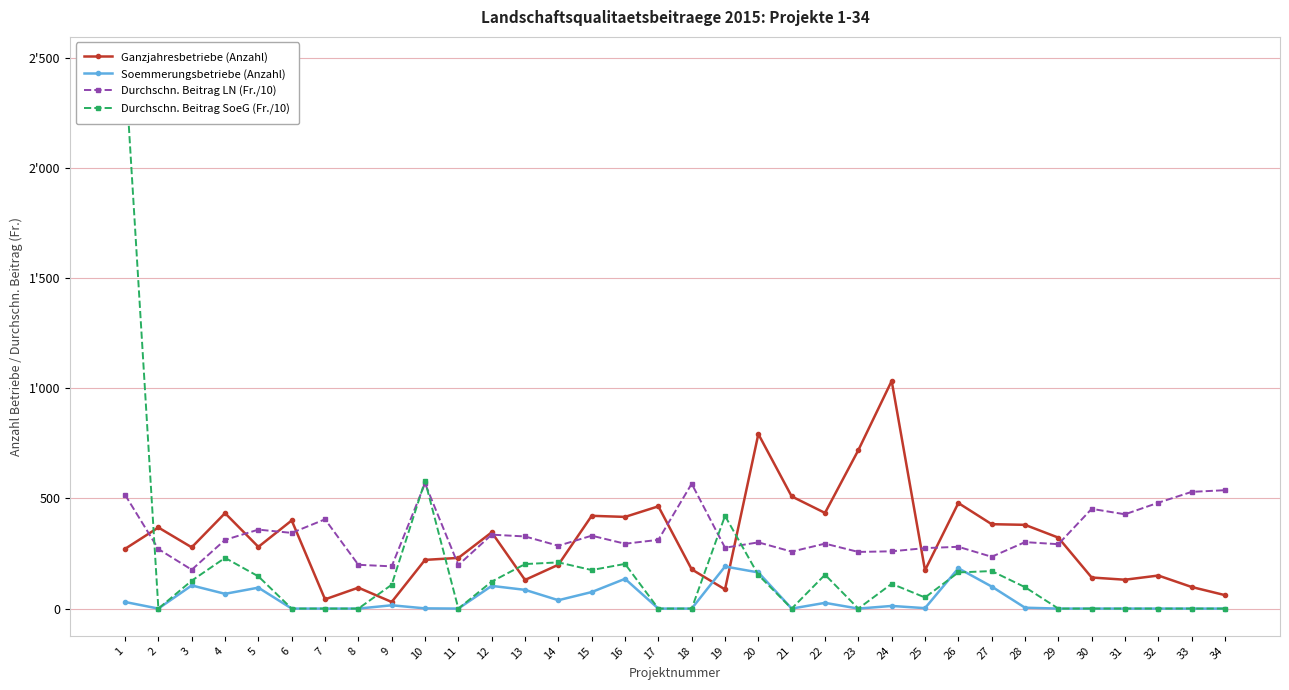

Reading left to right, extract all data points from this chart.

Ganzjahresbetriebe (Anzahl): 1=271.0	2=368.0	3=278.0	4=433.0	5=280.0	6=400.0	7=42.0	8=95.0	9=30.0	10=221.0	11=230.0	12=346.0	13=130.0	14=199.0	15=421.0	16=416.0	17=464.0	18=178.0	19=87.0	20=792.0	21=509.0	22=434.0	23=719.0	24=1033.0	25=174.0	26=479.0	27=383.0	28=380.0	29=322.0	30=141.0	31=131.0	32=150.0	33=98.0	34=61.0
Soemmerungsbetriebe (Anzahl): 1=30.0	2=0.0	3=105.0	4=67.0	5=95.0	6=0.0	7=0.0	8=0.0	9=15.0	10=1.0	11=0.0	12=103.0	13=85.0	14=38.0	15=75.0	16=135.0	17=0.0	18=0.0	19=191.0	20=164.0	21=0.0	22=26.0	23=0.0	24=12.0	25=2.0	26=183.0	27=100.0	28=4.0	29=0.0	30=0.0	31=0.0	32=0.0	33=0.0	34=0.0
Durchschn. Beitrag LN (Fr./10): 1=516.4	2=270.2	3=176.3	4=311.7	5=358.3	6=343.5	7=405.1	8=198.7	9=191.7	10=568.0	11=197.6	12=335.5	13=327.3	14=285.1	15=330.8	16=294.3	17=311.9	18=566.5	19=276.2	20=300.5	21=258.5	22=294.7	23=257.1	24=259.9	25=274.4	26=280.4	27=235.1	28=301.6	29=292.2	30=452.5	31=427.9	32=480.5	33=529.6	34=537.2
Durchschn. Beitrag SoeG (Fr./10): 1=2470.6	2=0.0	3=126.6	4=230.1	5=146.2	6=0.0	7=0.0	8=0.0	9=108.2	10=579.6	11=0.0	12=122.4	13=202.0	14=209.7	15=174.9	16=202.7	17=0.0	18=0.0	19=420.7	20=152.5	21=0.0	22=153.5	23=0.0	24=112.5	25=50.4	26=164.1	27=170.3	28=97.2	29=0.0	30=0.0	31=0.0	32=0.0	33=0.0	34=0.0